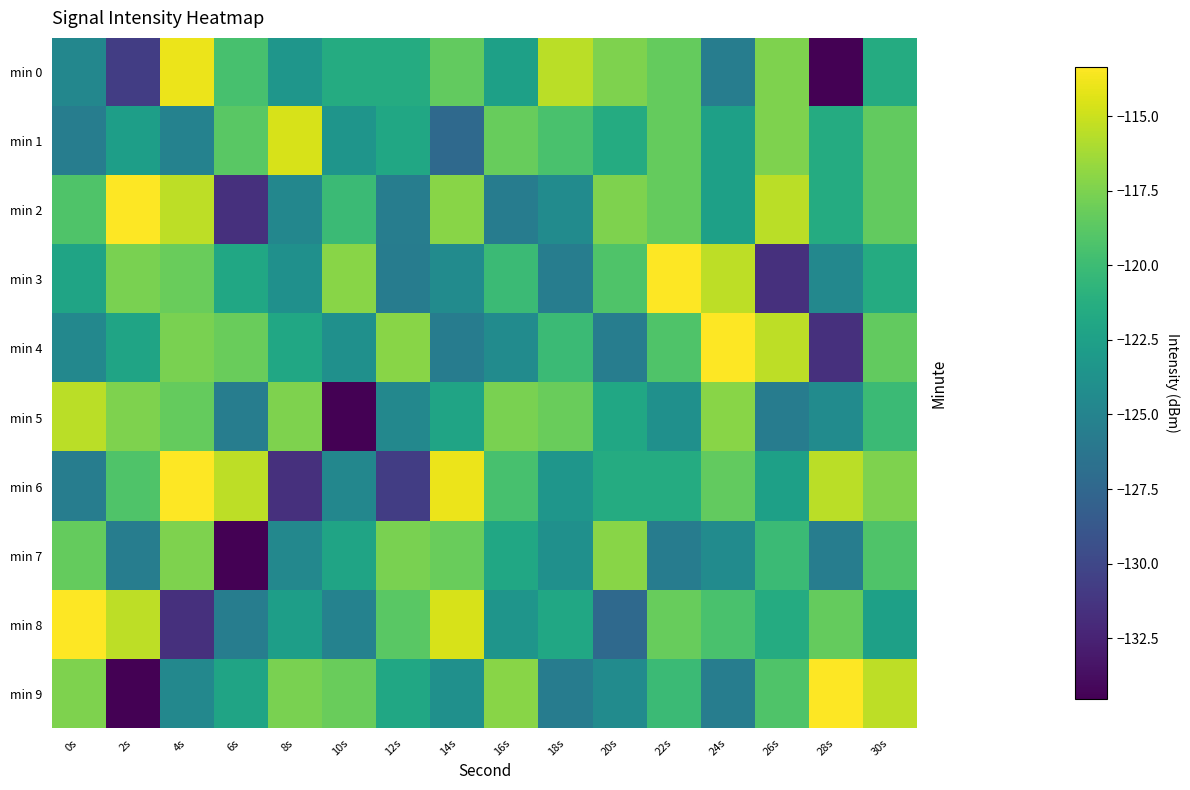

At which category is the sum across all series the highest?

30s